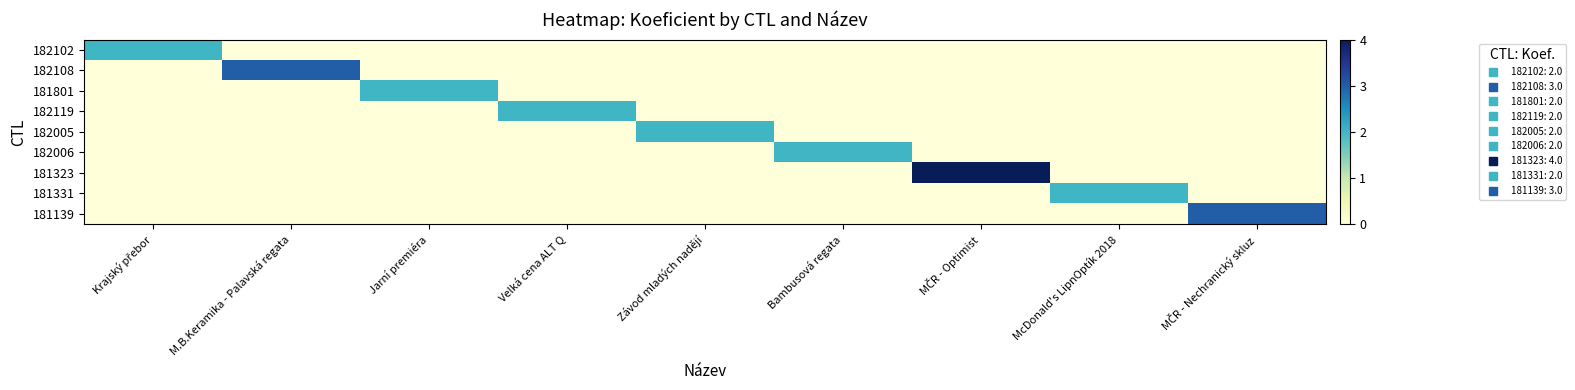

Which category has the highest value across all series?

MČR - Optimist